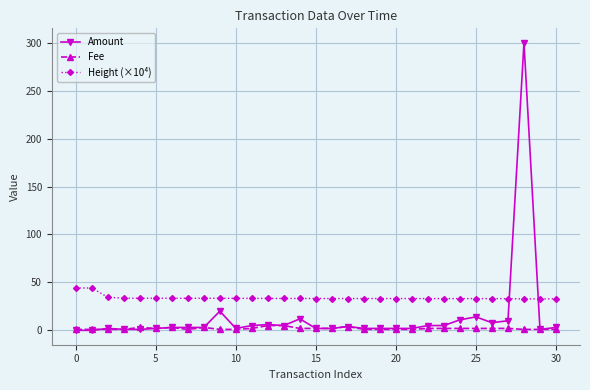

True or false: Fee and Height (×10⁴) intersect in this chart.

False